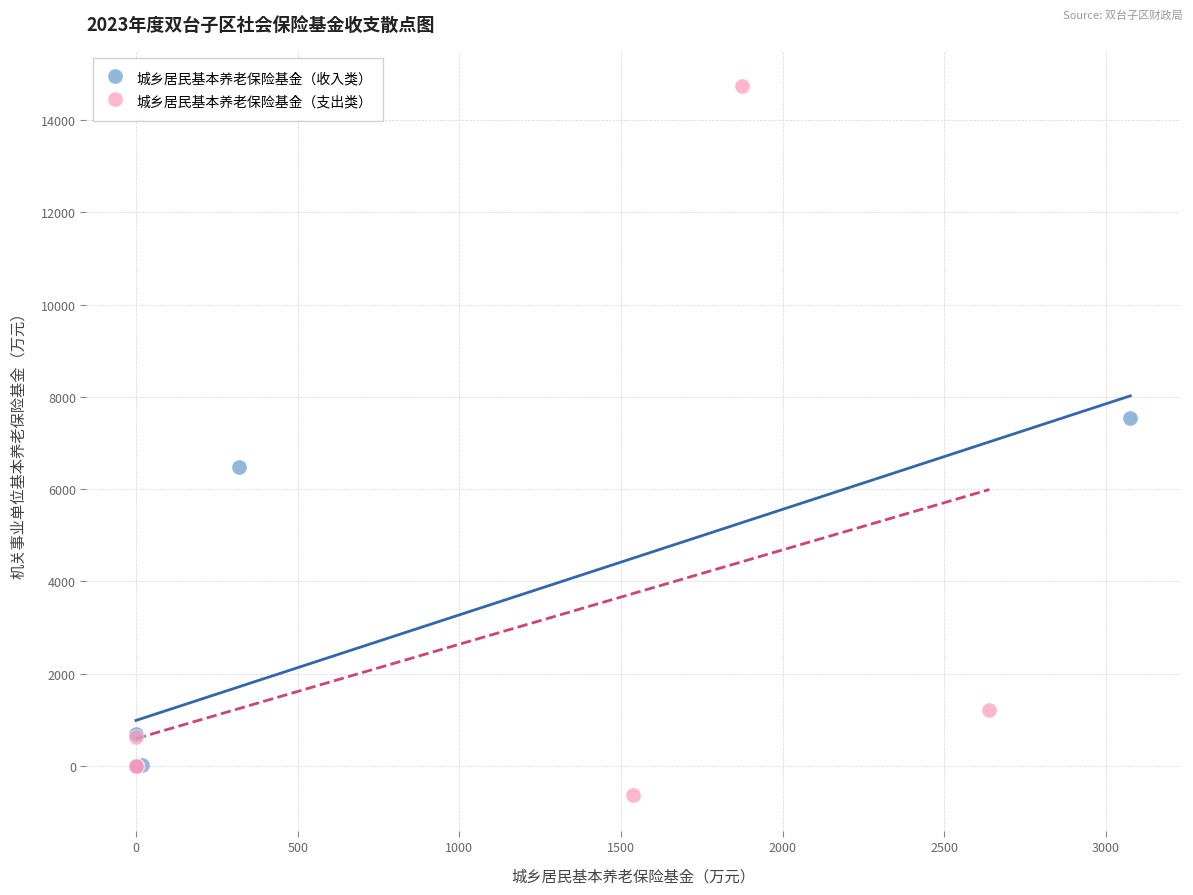

What are all the series names shown in the legend?

城乡居民基本养老保险基金（收入类）, 城乡居民基本养老保险基金（支出类）